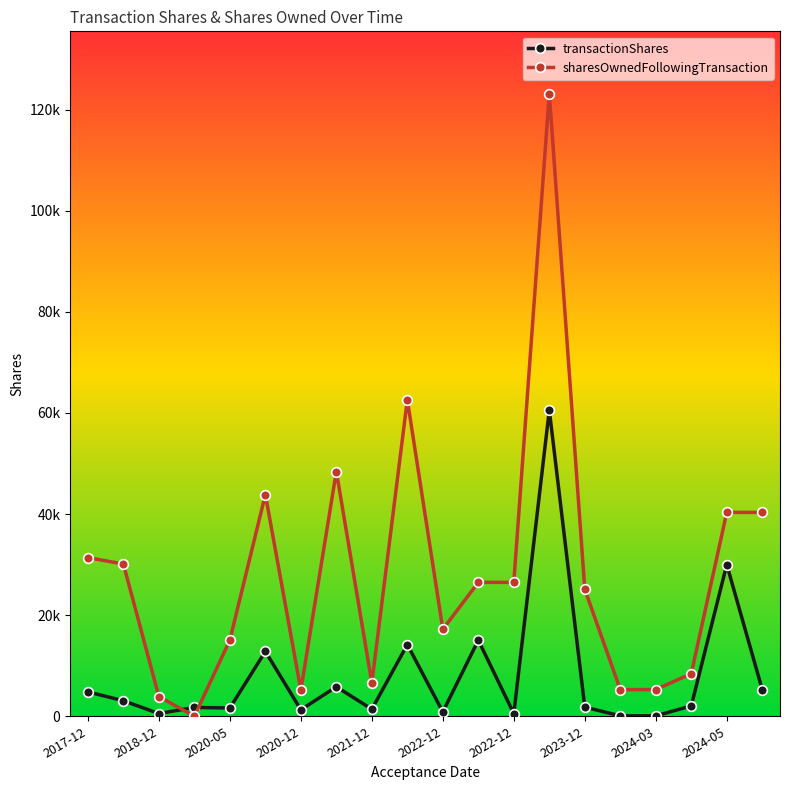

Reading left to right, list all the values displayed in this chart.

transactionShares: 4826	3070	544	1741	1637	12834	1281	5841	1395	14188	861	15049	527	60558	1812	87	87	2050	30000	5276
sharesOwnedFollowingTransaction: 31389	30113	3902	0	15075	43850	5183	48415	6578	62603	17211	26487	26487	123161	25110	5274	5274	8441	40326	40326